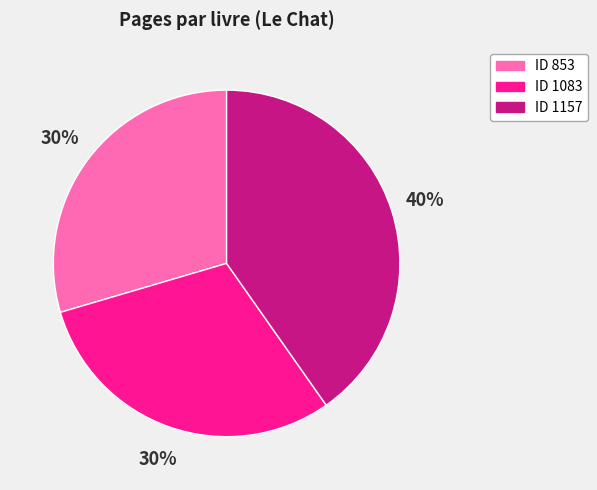

Combined, do ID 1083 and ID 853 account for over 50%?

Yes